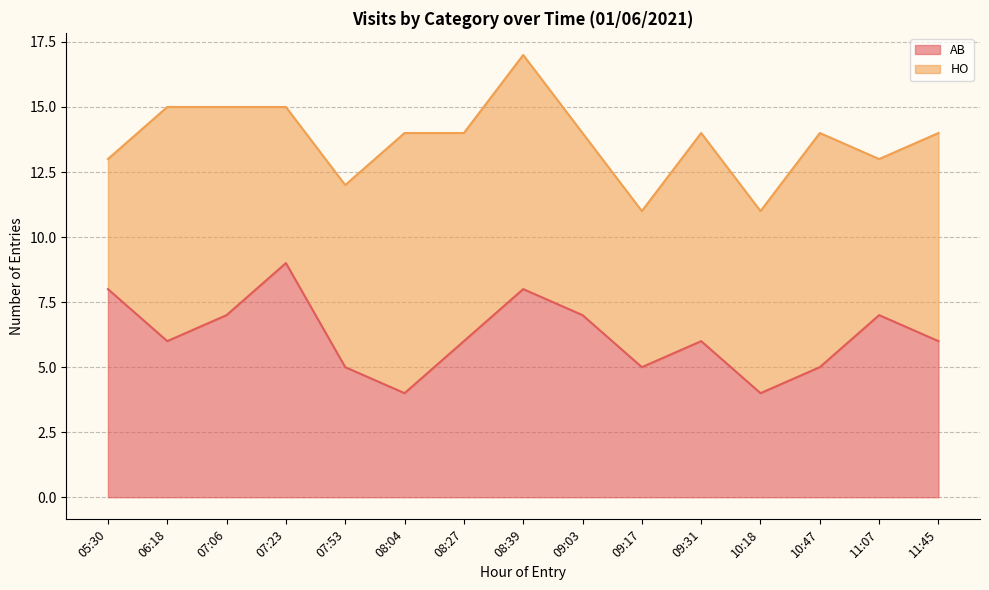

List the labels in order of value, largest first.

07:23, 05:30, 08:39, 07:06, 09:03, 11:07, 06:18, 08:27, 09:31, 11:45, 07:53, 09:17, 10:47, 08:04, 10:18